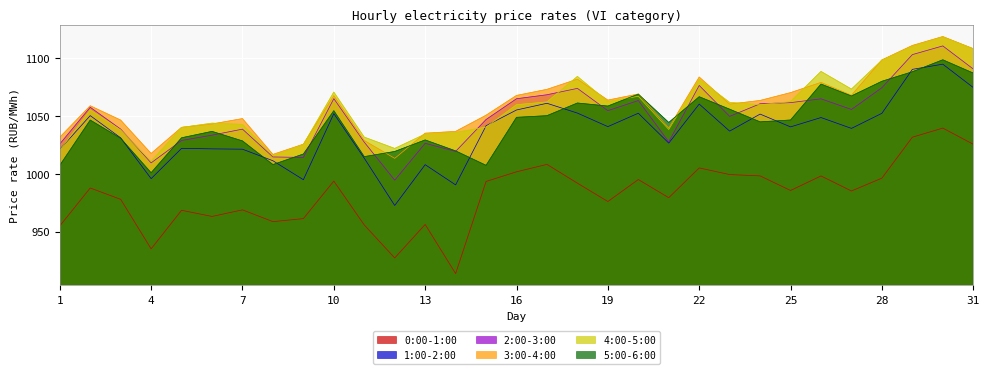

What is the difference between the second highest and minimum values in the 4:00-5:00 series?

99.4